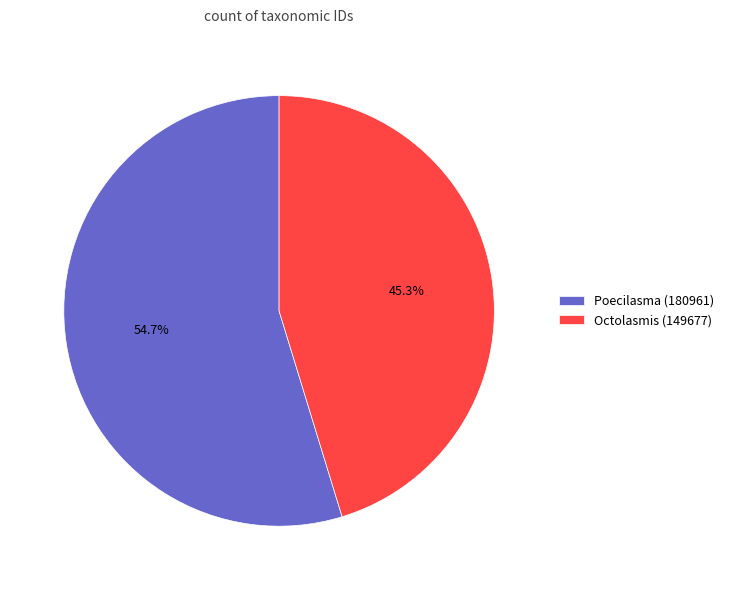

Count the number of slices in the pie.

2